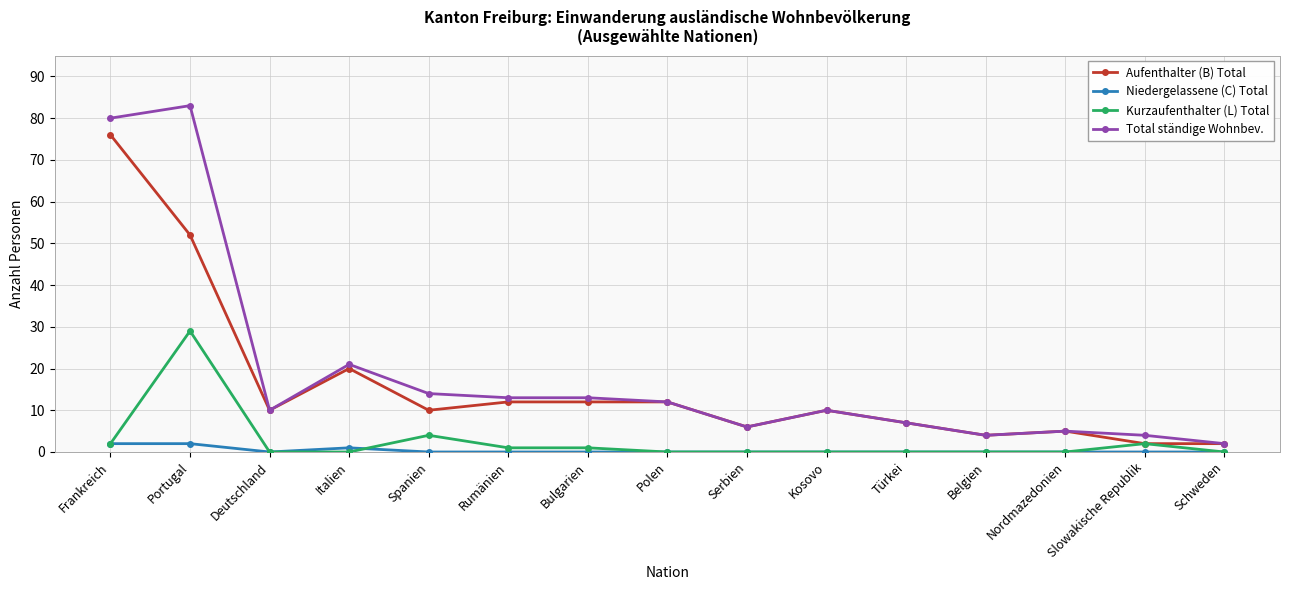

What is the difference between the Aufenthalter (B) Total values at Frankreich and Italien?

56